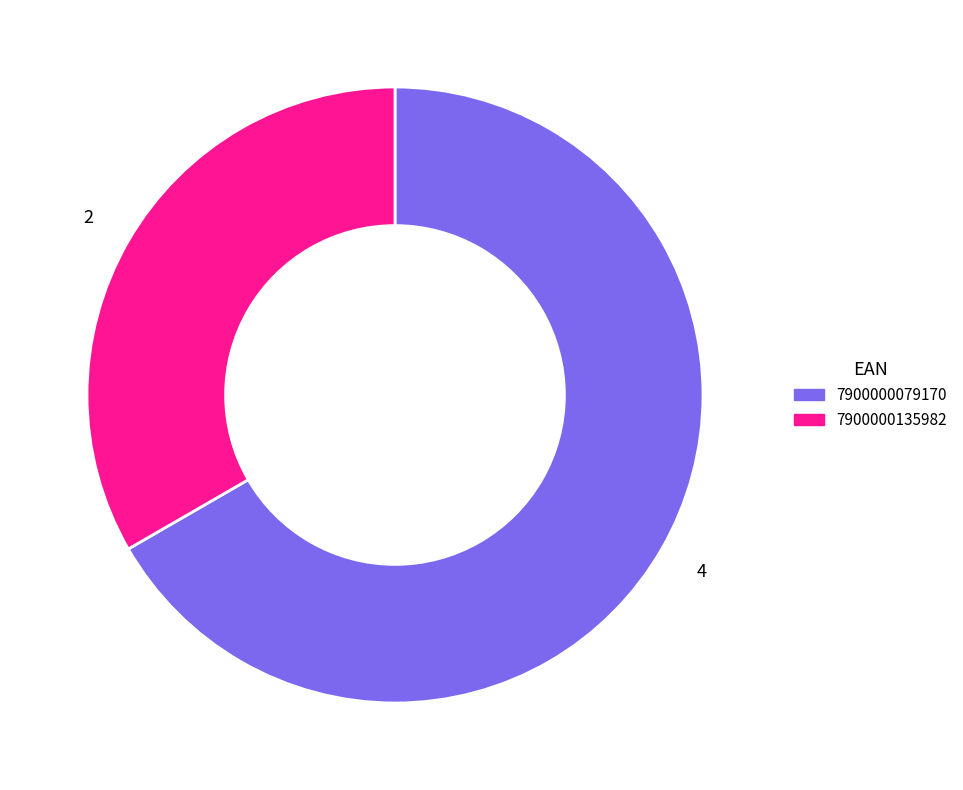

Count the number of slices in the pie.

2